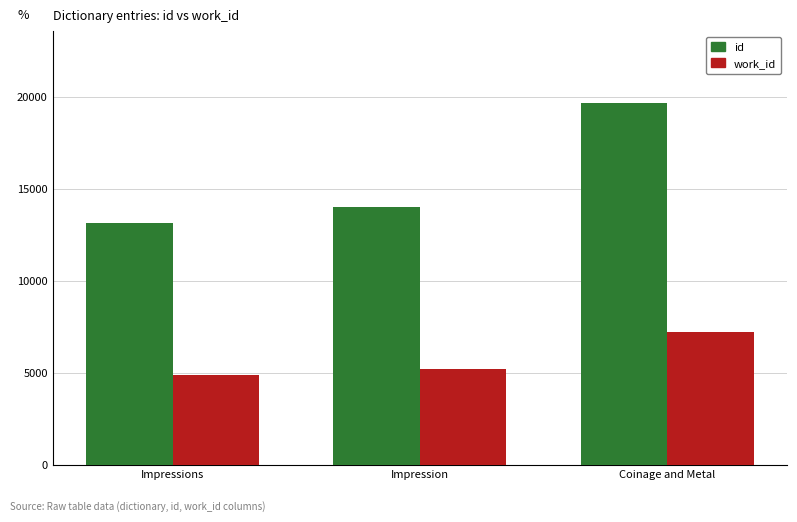

How many categories are shown in the chart?

3